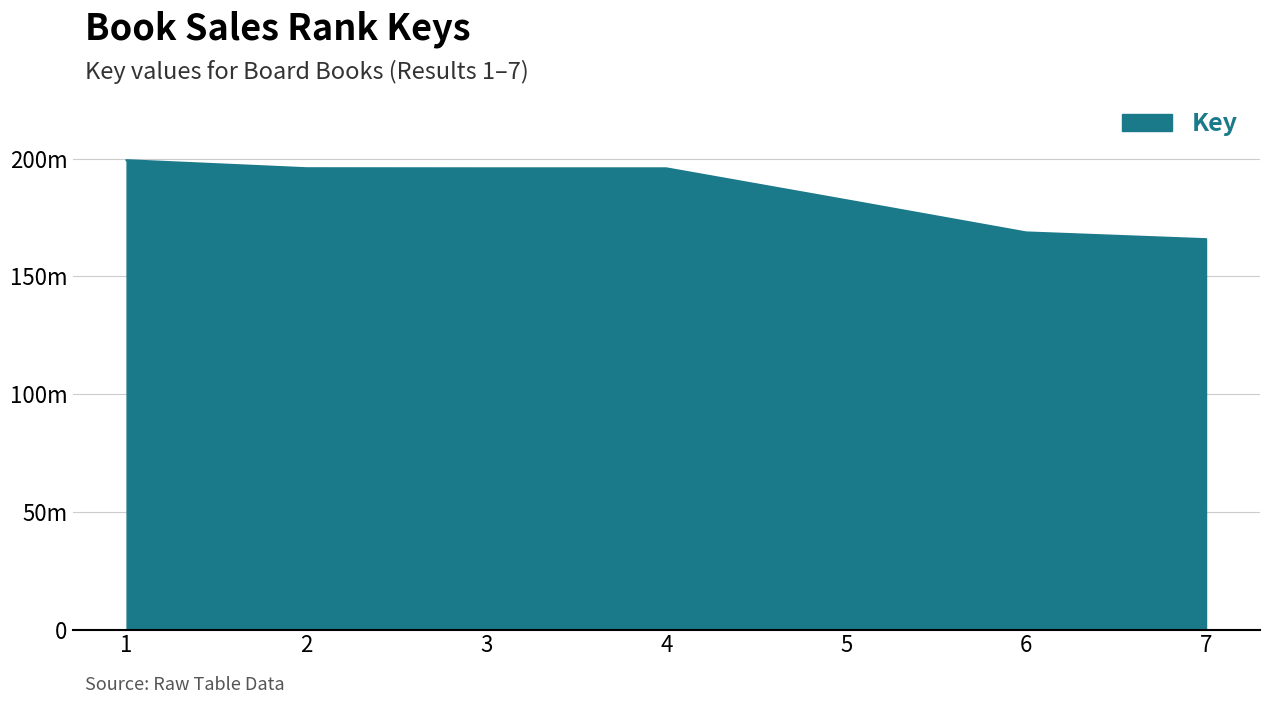

Does the chart display data point markers on the line(s)?

No